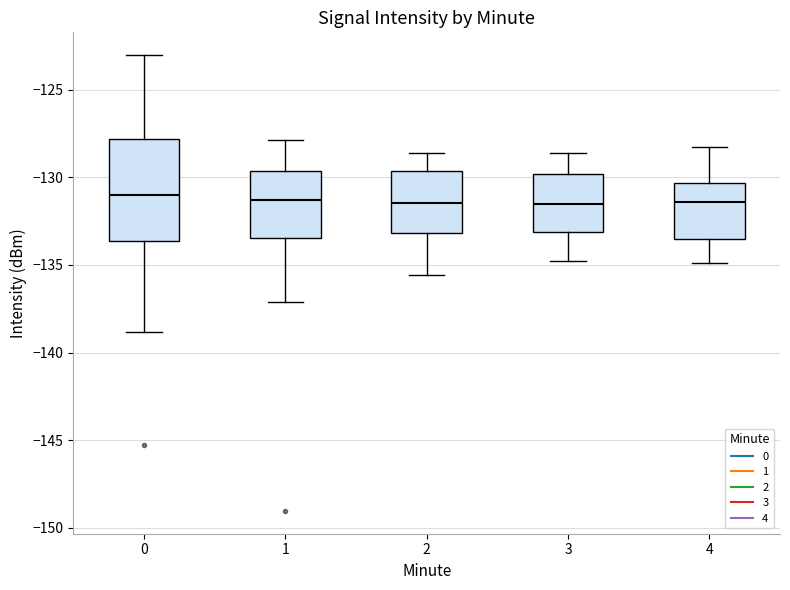

Where does the median line of the box at x = 0 sit on the y-axis? The values are not printed on the chart, so give them approximately, as read against the axis.

-131.0